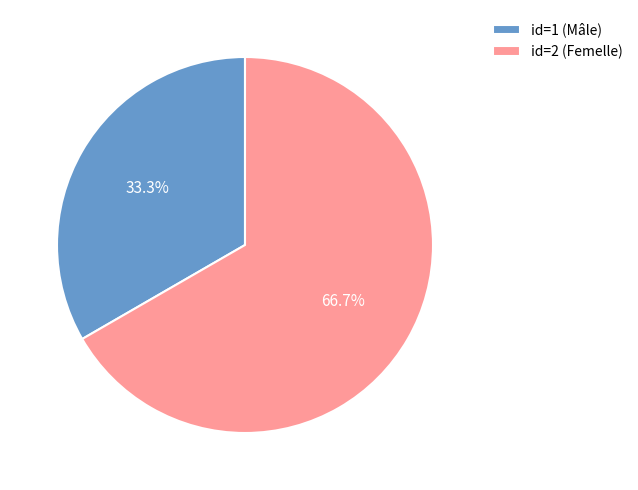

To the nearest percent, what is the average slice percentage?

50%